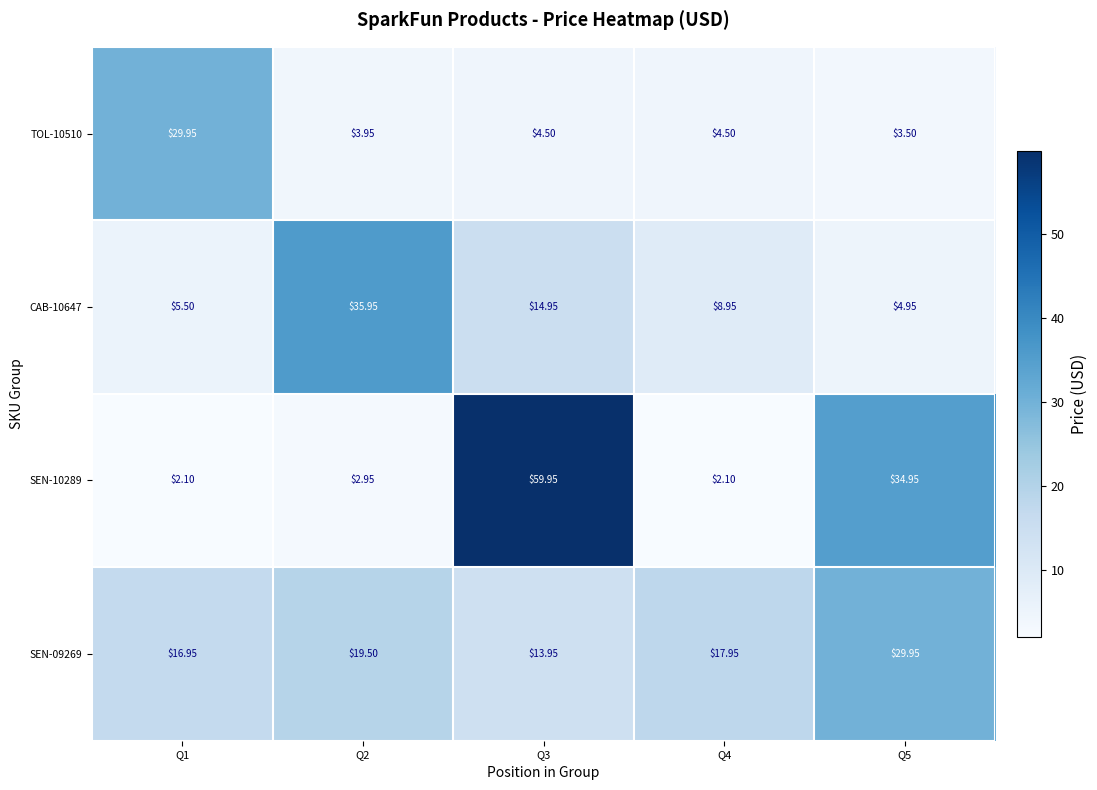

Which series changed the most between Q3 and Q4?

SEN-10289